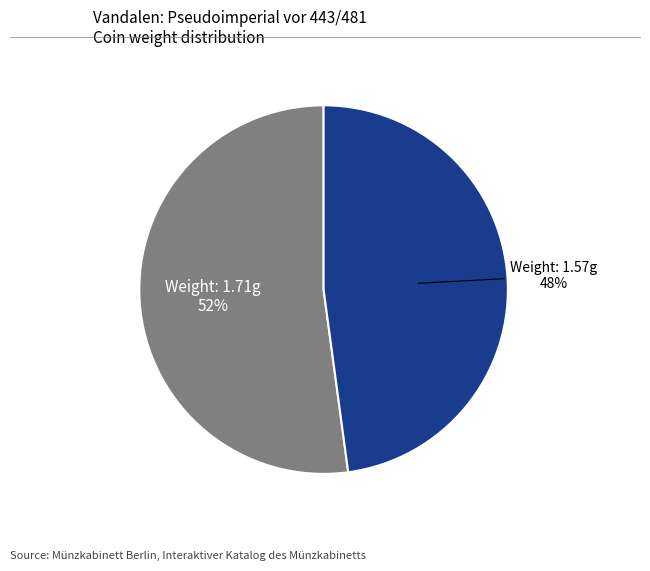

To the nearest percent, what is the average slice percentage?

50%